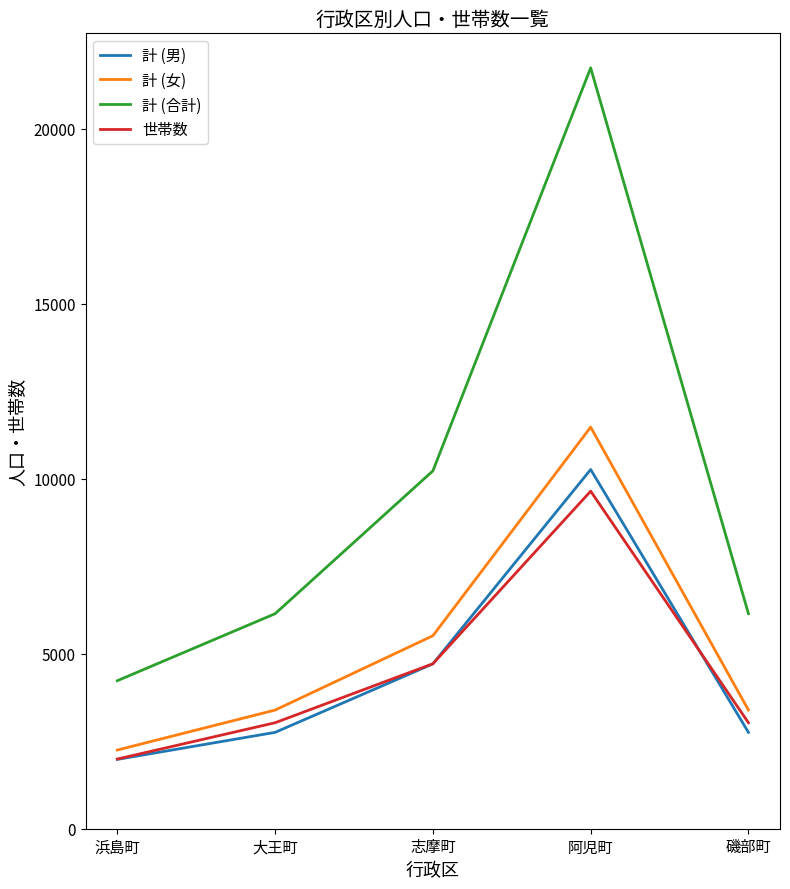

How many values in the 計 (女) series are below 3390?

1